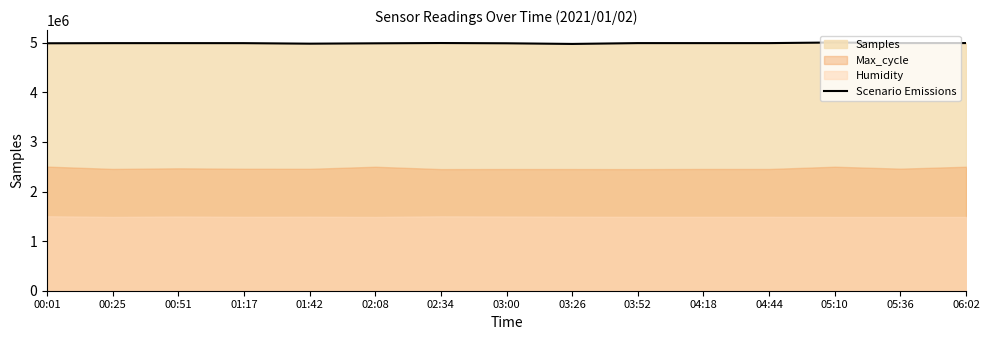

What is the sum of the values at 03:00 and 02:08?

9975488